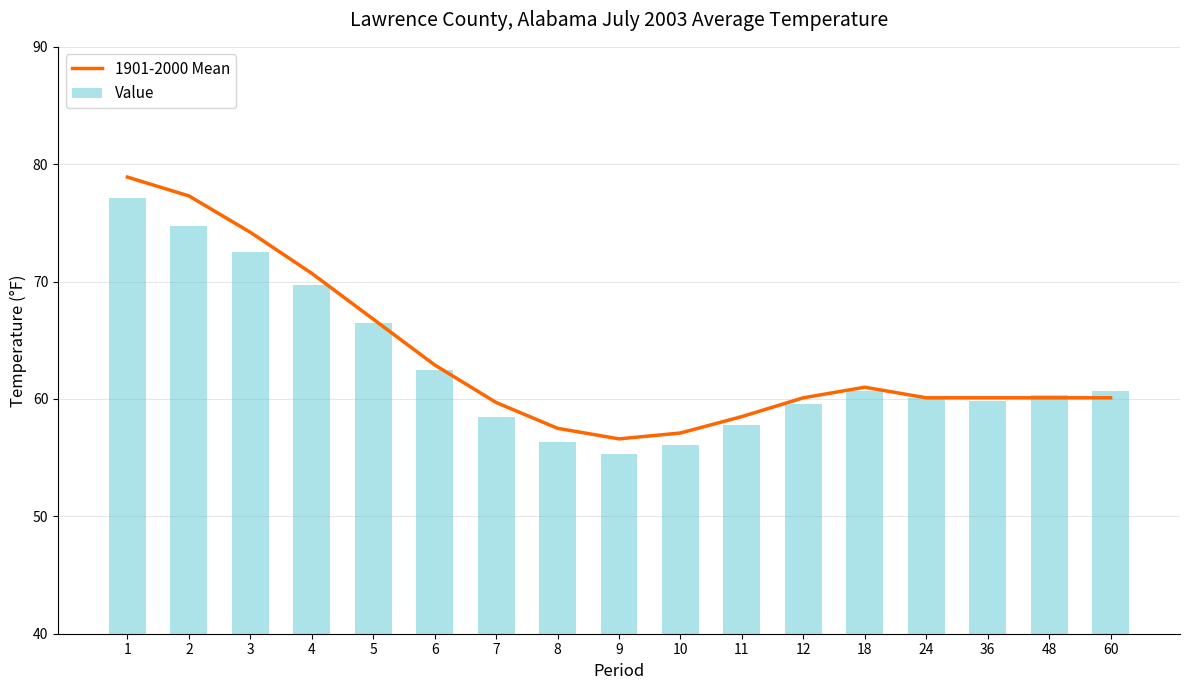

The value of 1901-2000 Mean at 3 is 130.3. True or false?

False